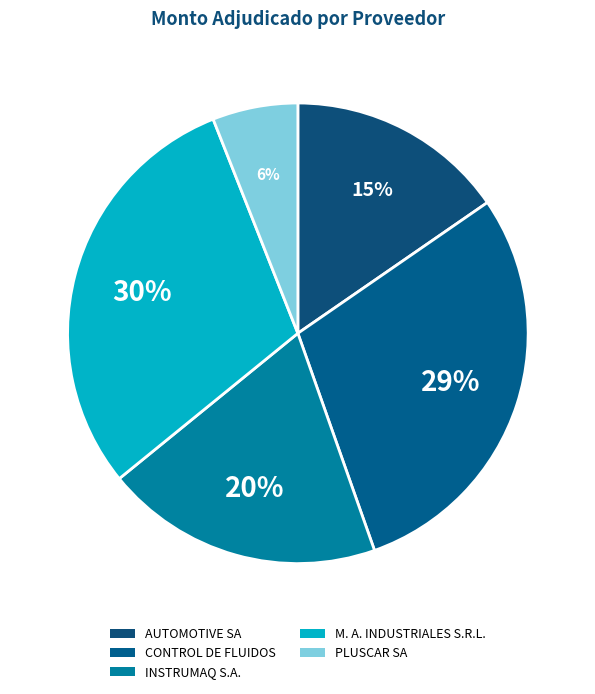

Which slice is the largest?

M. A. INDUSTRIALES S.R.L.